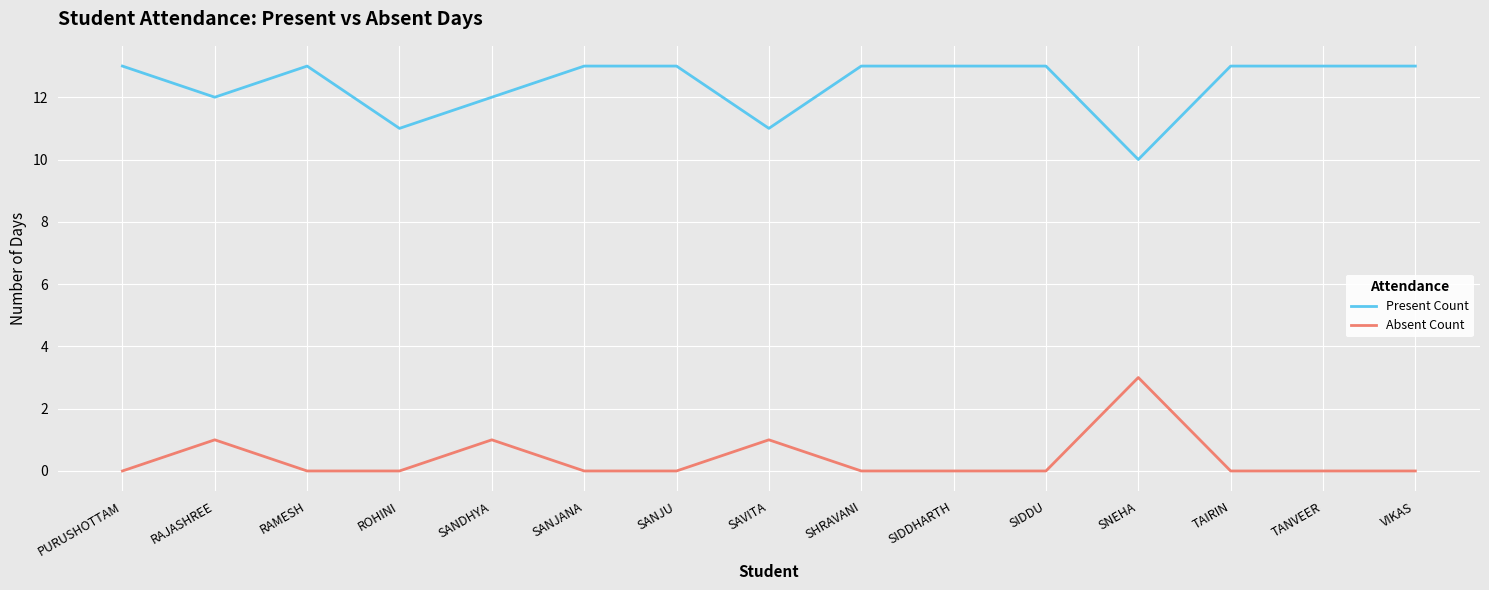

Reading right to left, what are all the values shown in this chart?

Present Count: VIKAS=13	TANVEER=13	TAIRIN=13	SNEHA=10	SIDDU=13	SIDDHARTH=13	SHRAVANI=13	SAVITA=11	SANJU=13	SANJANA=13	SANDHYA=12	ROHINI=11	RAMESH=13	RAJASHREE=12	PURUSHOTTAM=13
Absent Count: VIKAS=0	TANVEER=0	TAIRIN=0	SNEHA=3	SIDDU=0	SIDDHARTH=0	SHRAVANI=0	SAVITA=1	SANJU=0	SANJANA=0	SANDHYA=1	ROHINI=0	RAMESH=0	RAJASHREE=1	PURUSHOTTAM=0